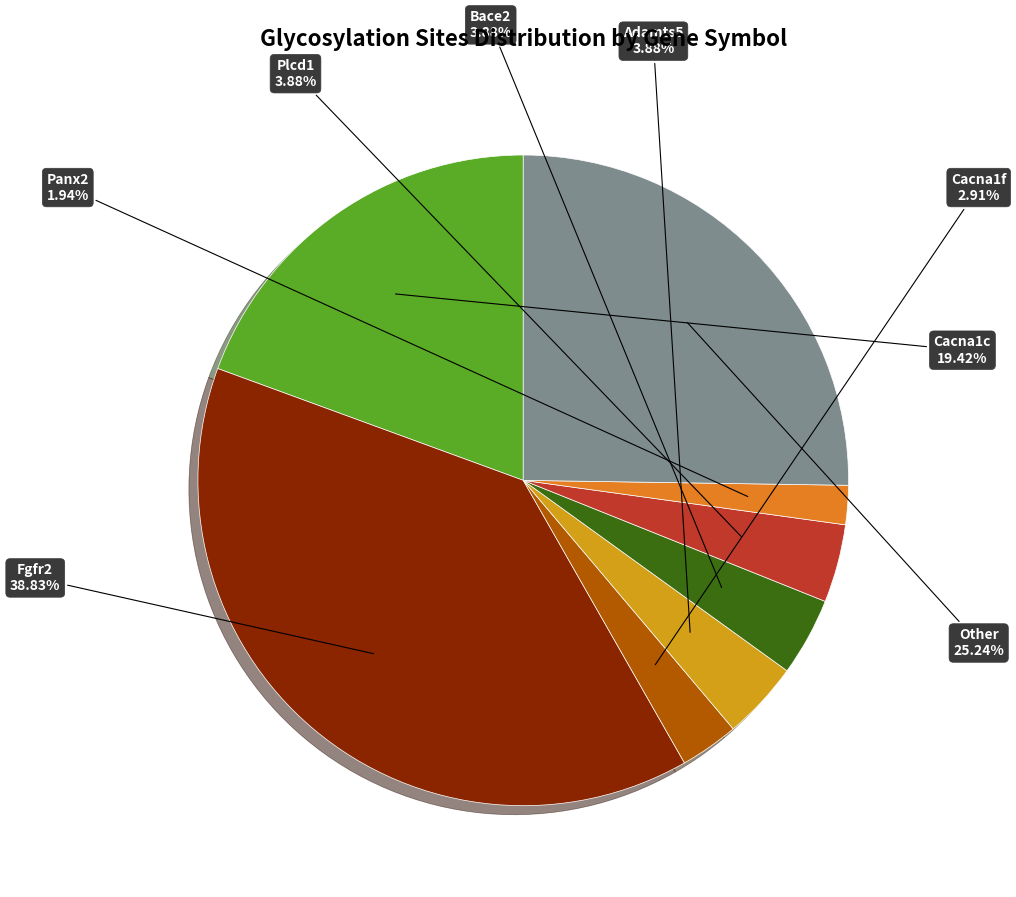

How many segments does this pie chart have?

8